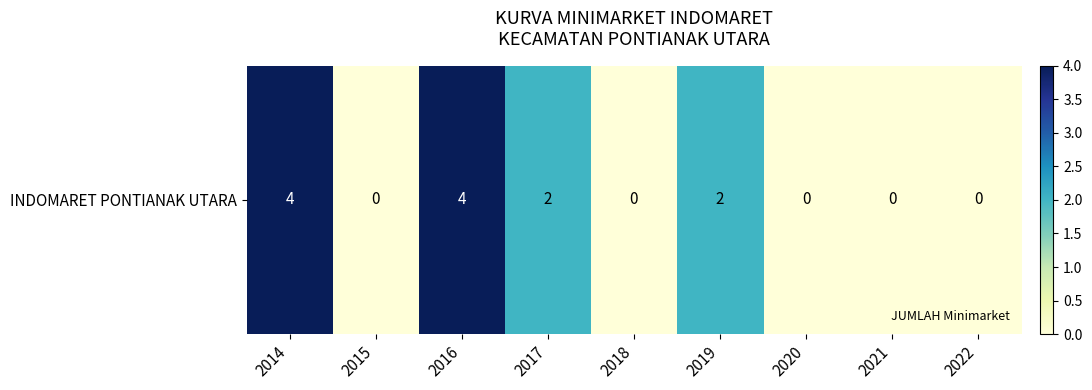

Between 2021 and 2017, which is larger?

2017